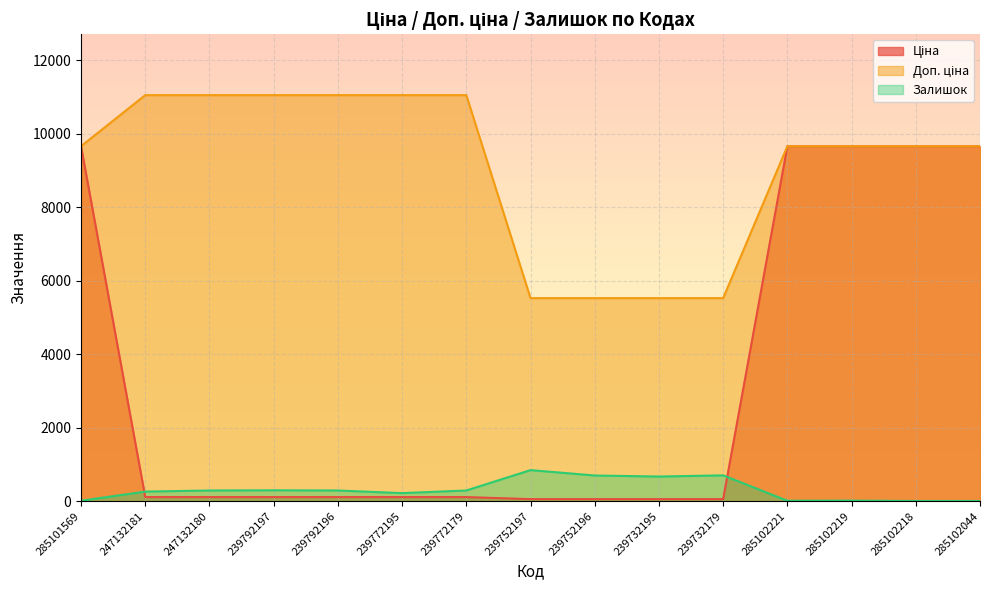

Which series changed the most between 239732195 and 285102219?

Ціна